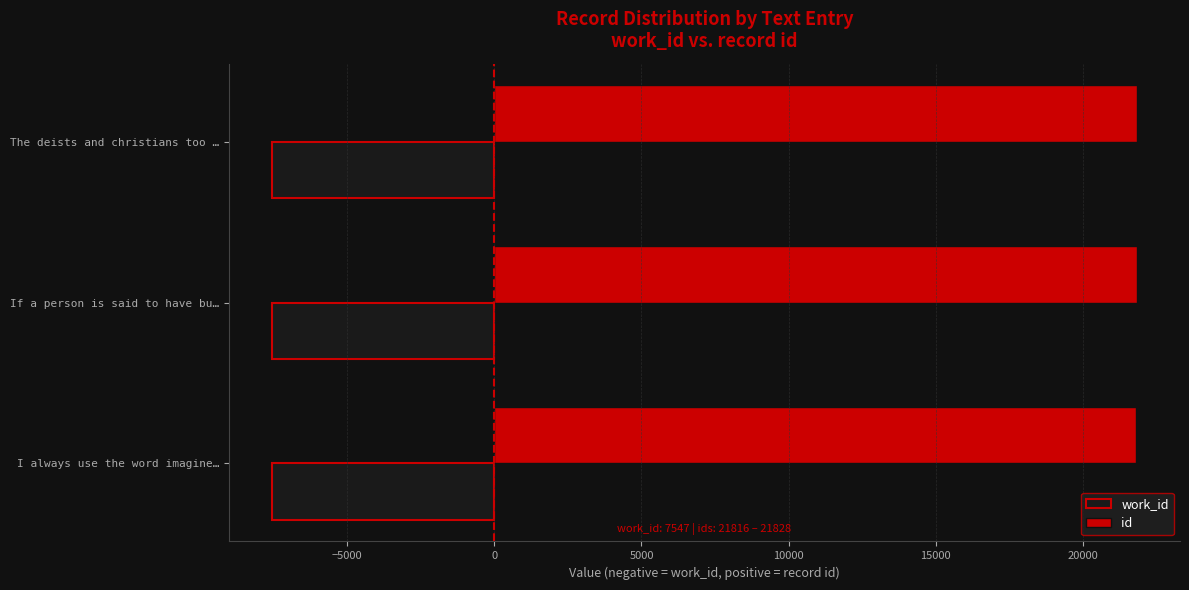

List the series in order of their peak value, highest first.

id, work_id